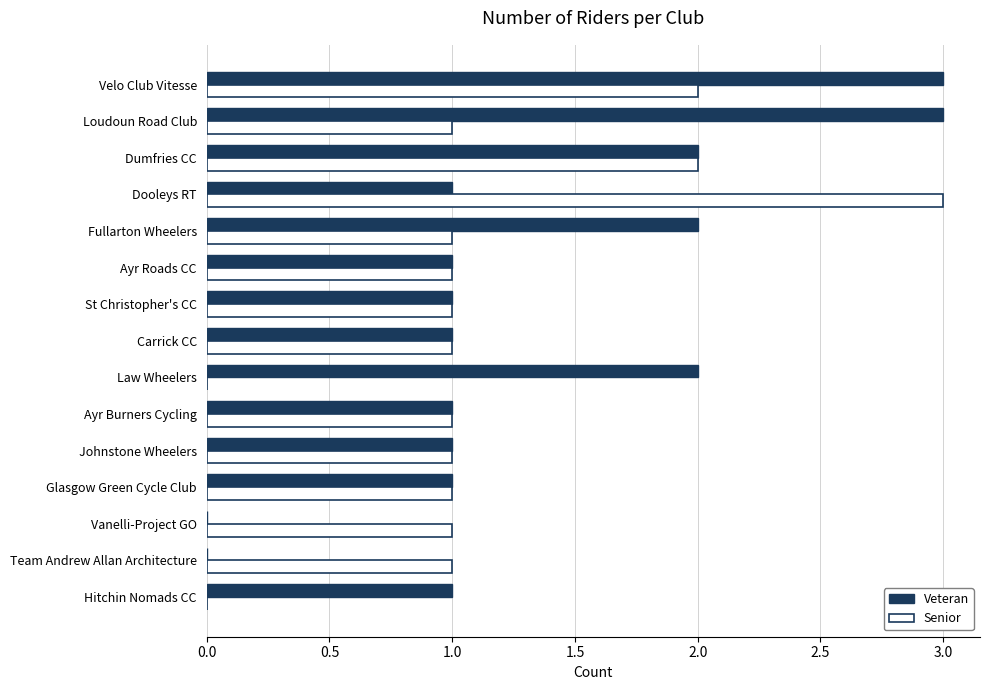

How many series are shown in this chart?

2